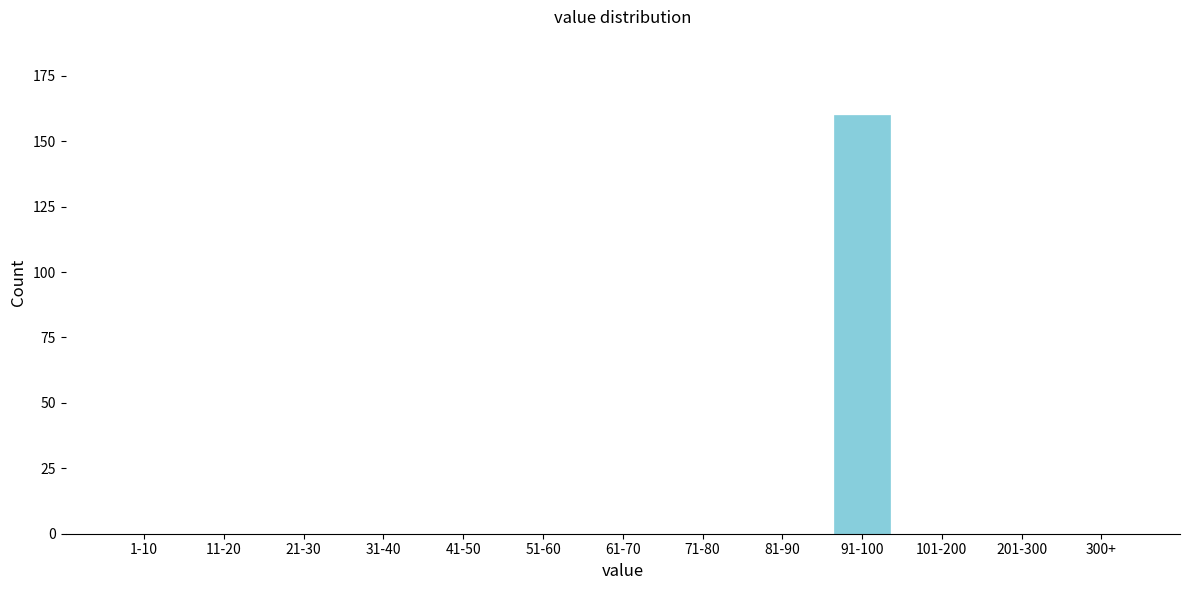

Reading left to right, transcribe all the data shown in this chart.

1-10=0	11-20=0	21-30=0	31-40=0	41-50=0	51-60=0	61-70=0	71-80=0	81-90=0	91-100=160	101-200=0	201-300=0	300+=0